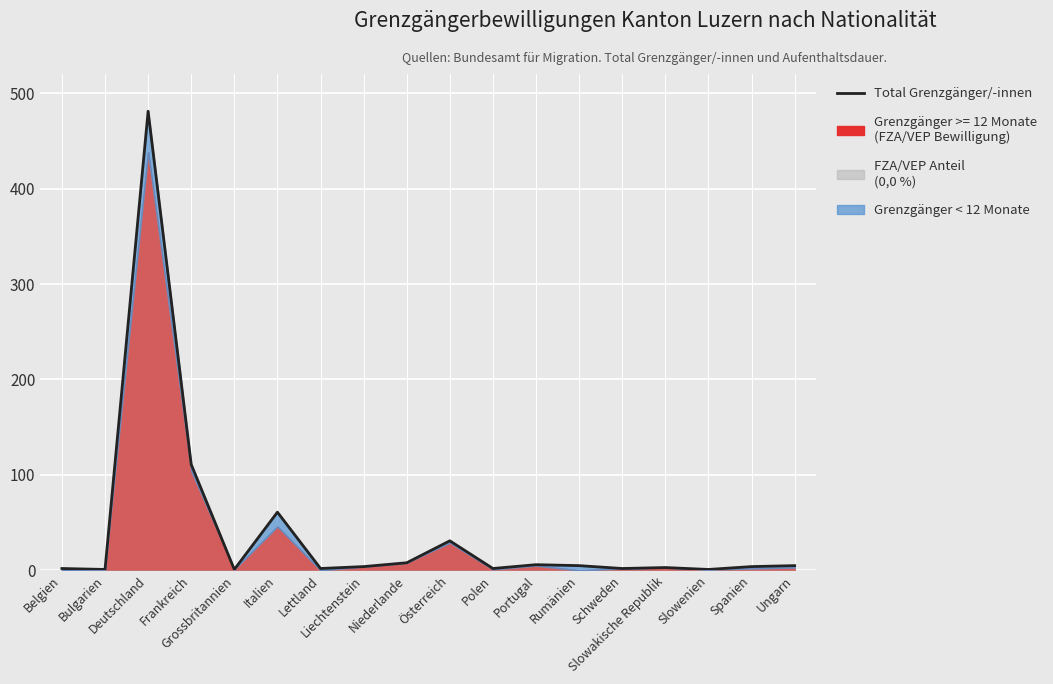

Reading left to right, extract all data points from this chart.

Belgien=2	Bulgarien=1	Deutschland=481	Frankreich=111	Grossbritannien=1	Italien=61	Lettland=2	Liechtenstein=4	Niederlande=8	Österreich=31	Polen=2	Portugal=6	Rumänien=5	Schweden=2	Slowakische Republik=3	Slowenien=1	Spanien=4	Ungarn=5